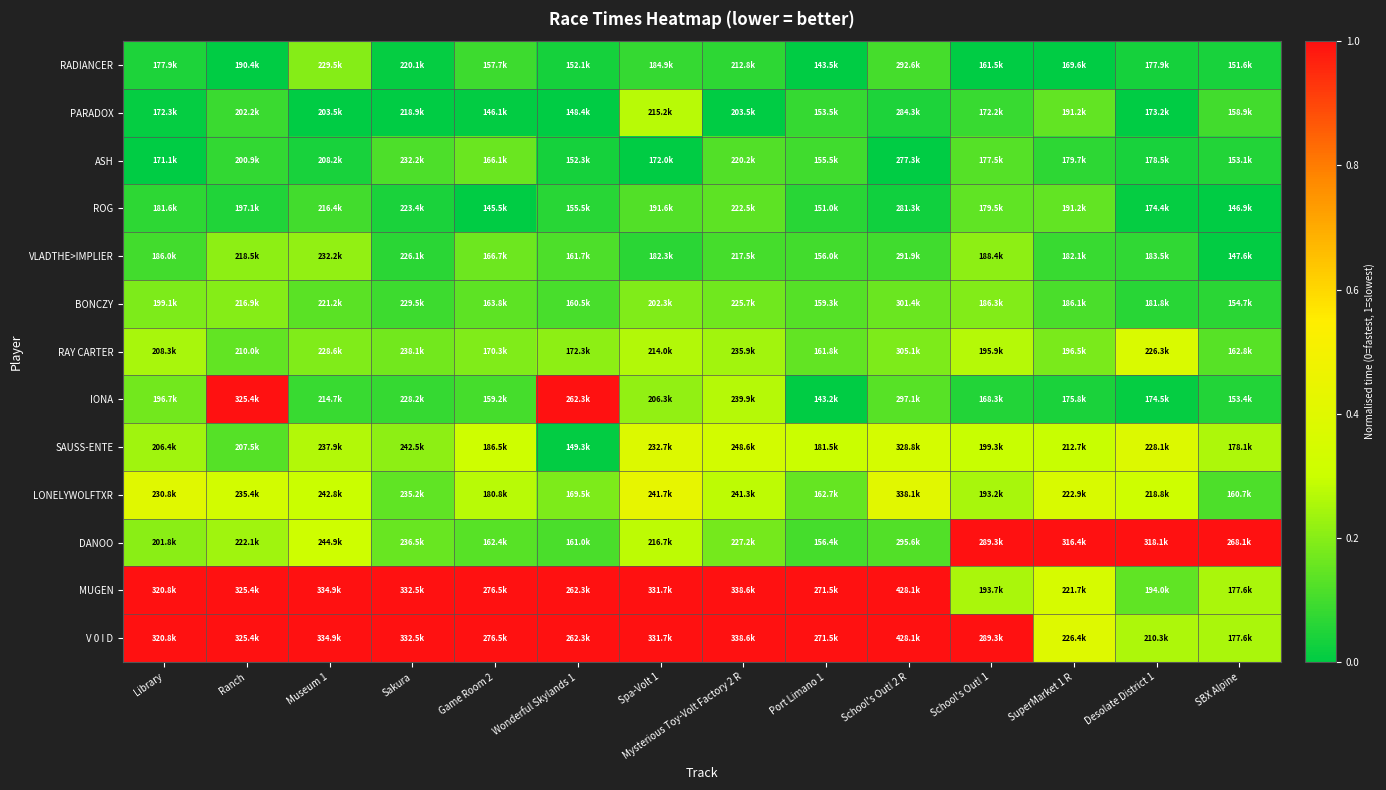

Which series changed the most between Ranch and SBX Alpine?

IONA